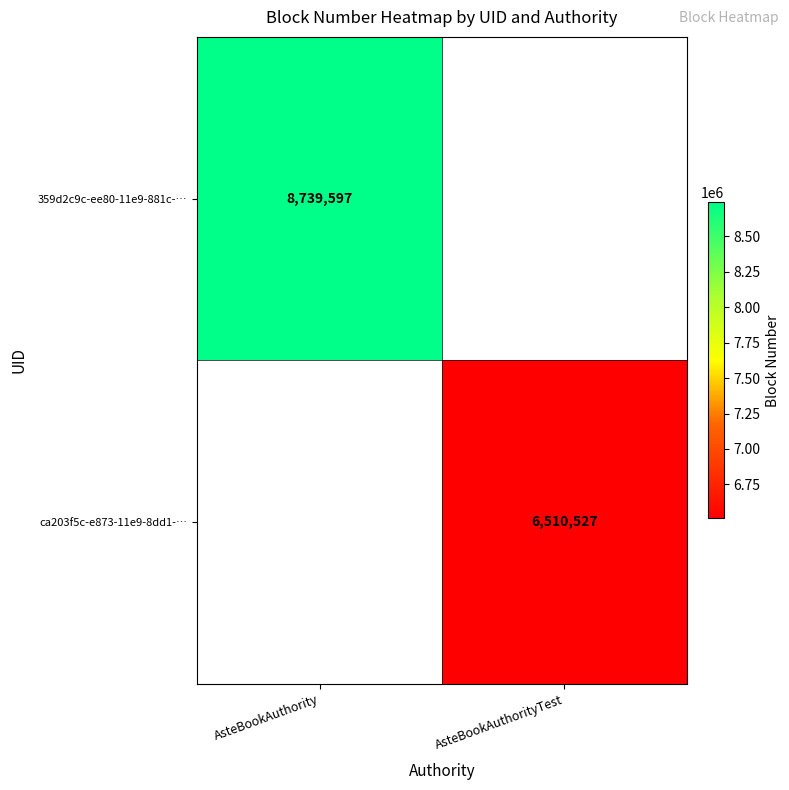

Is it true that ca203f5c-e873-11e9-8dd1-… equals 6510527 at AsteBookAuthorityTest?

True